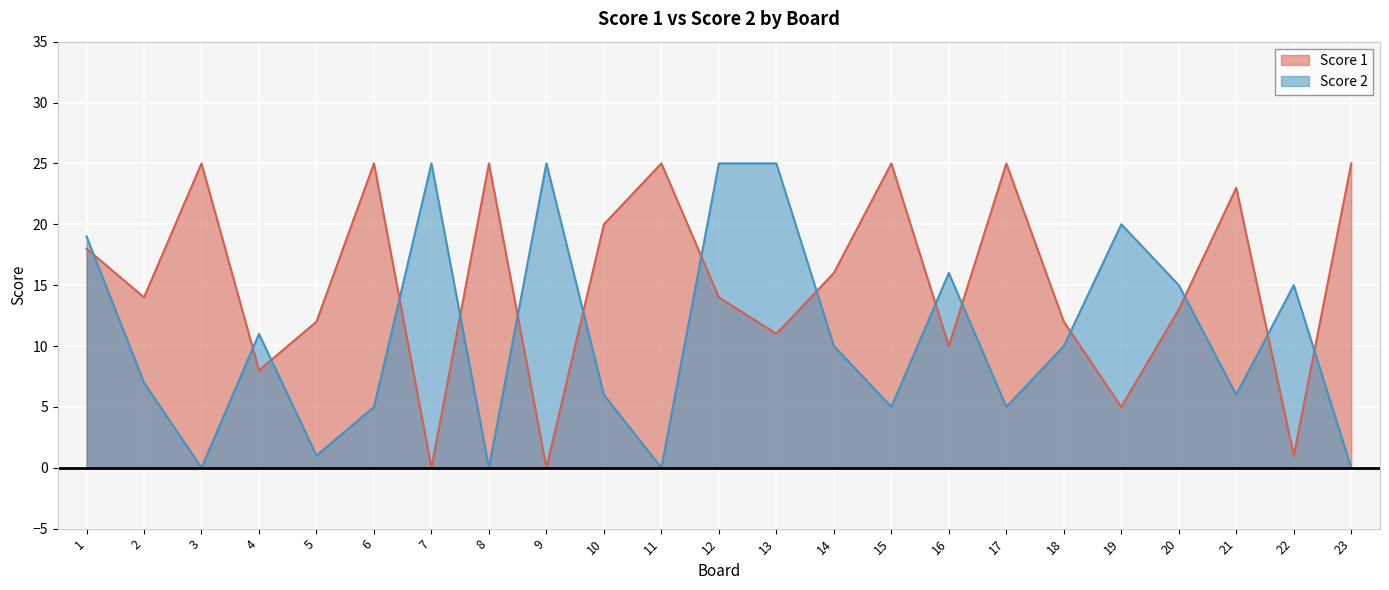

What is the greatest value displayed?

25